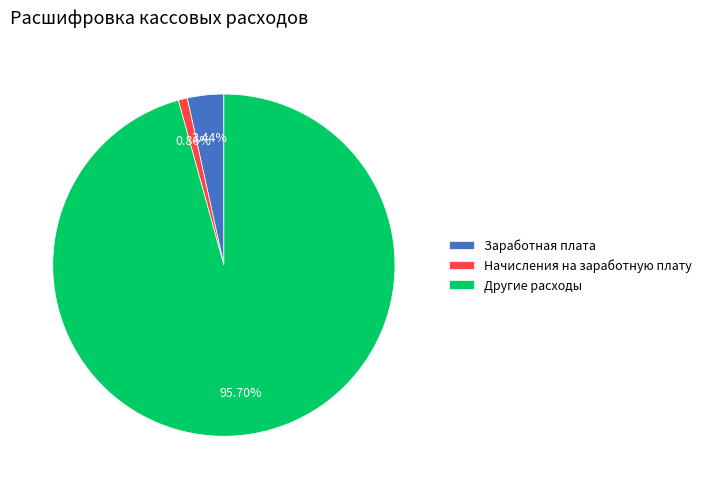

Rank the categories by value from lowest to highest.

Начисления на заработную плату, Заработная плата, Другие расходы